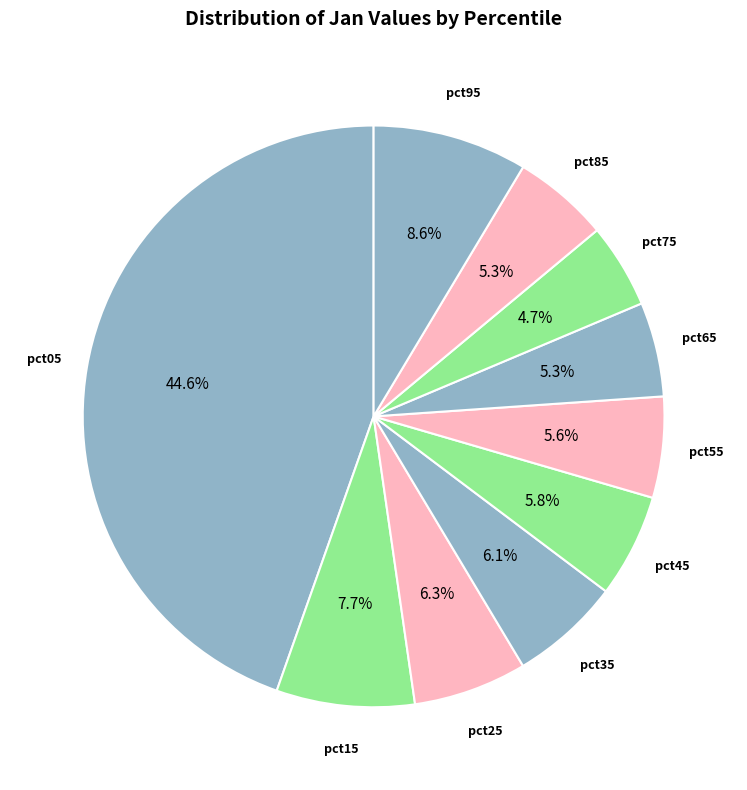

To the nearest percent, what is the difference between the largest and smallest slice percentages?

40%